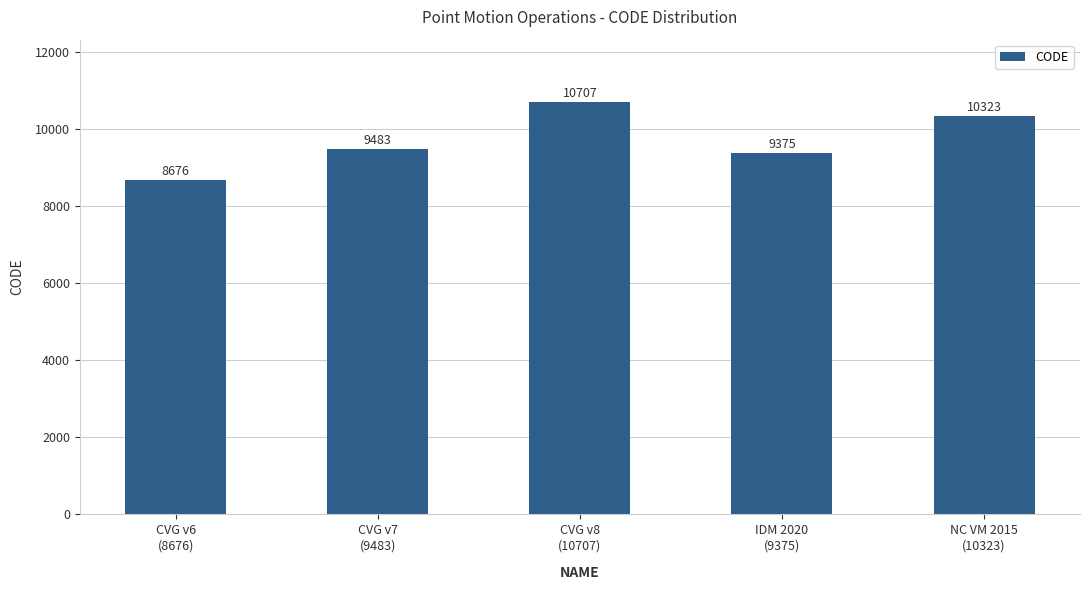

Which has a higher value, CVG v7
(9483) or CVG v6
(8676)?

CVG v7
(9483)